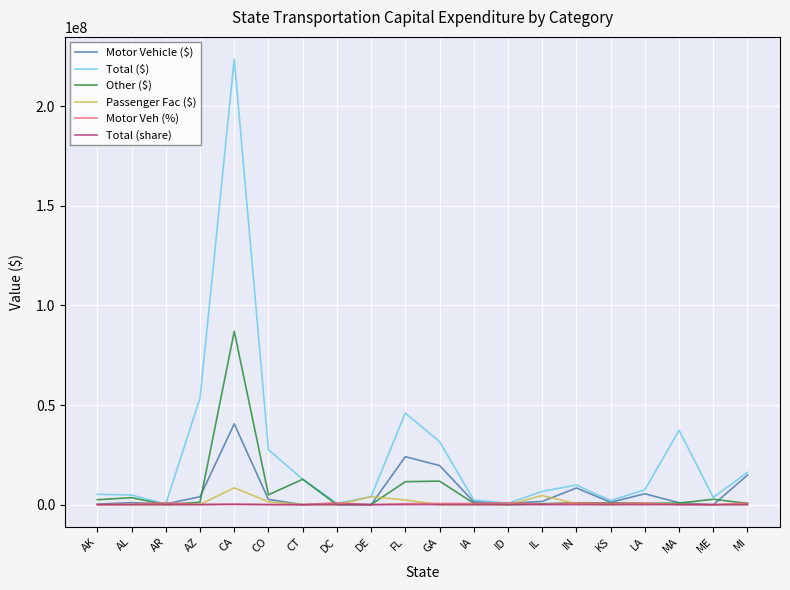

How many series are shown in this chart?

6